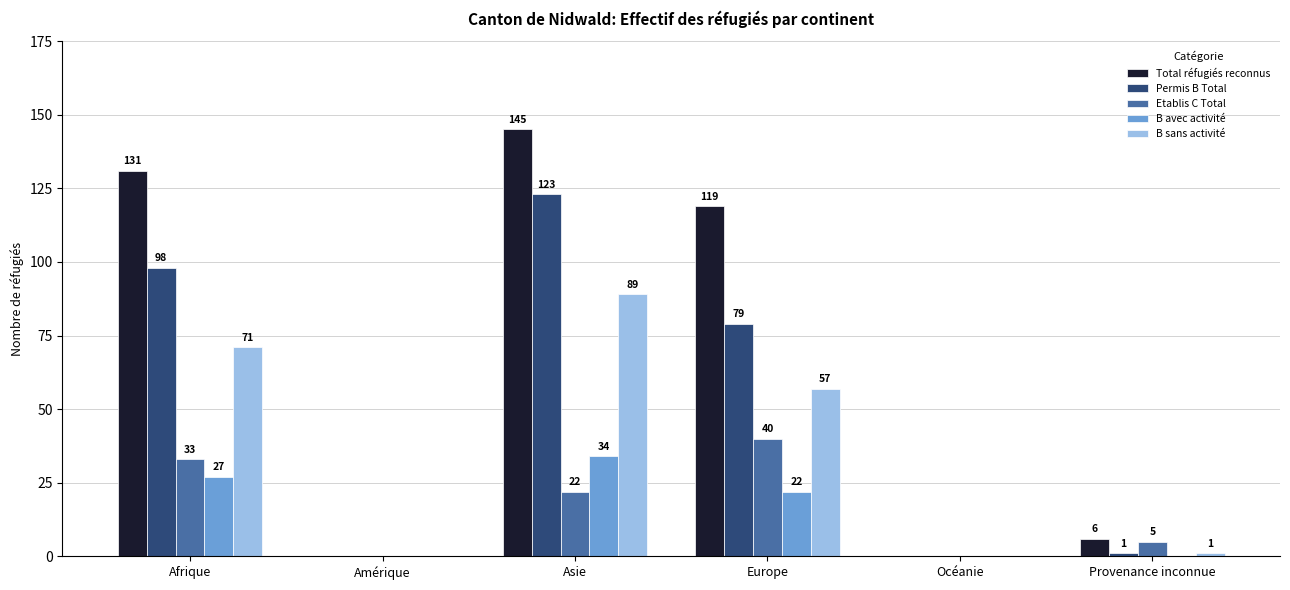

Which series changed the most between Asie and Europe?

Permis B Total